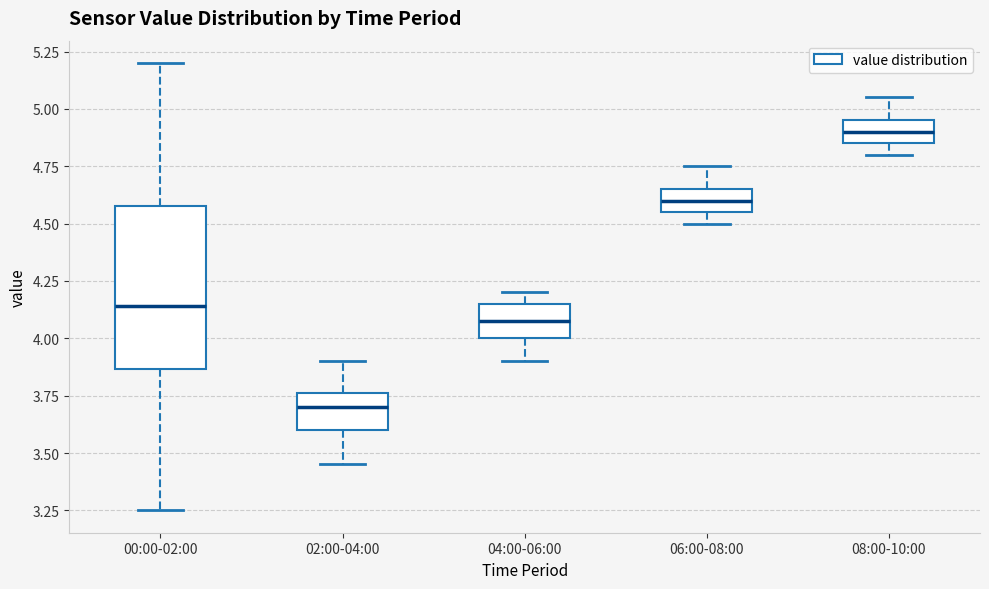

Which box is the tallest, from its lower edge to its upper edge?

00:00-02:00